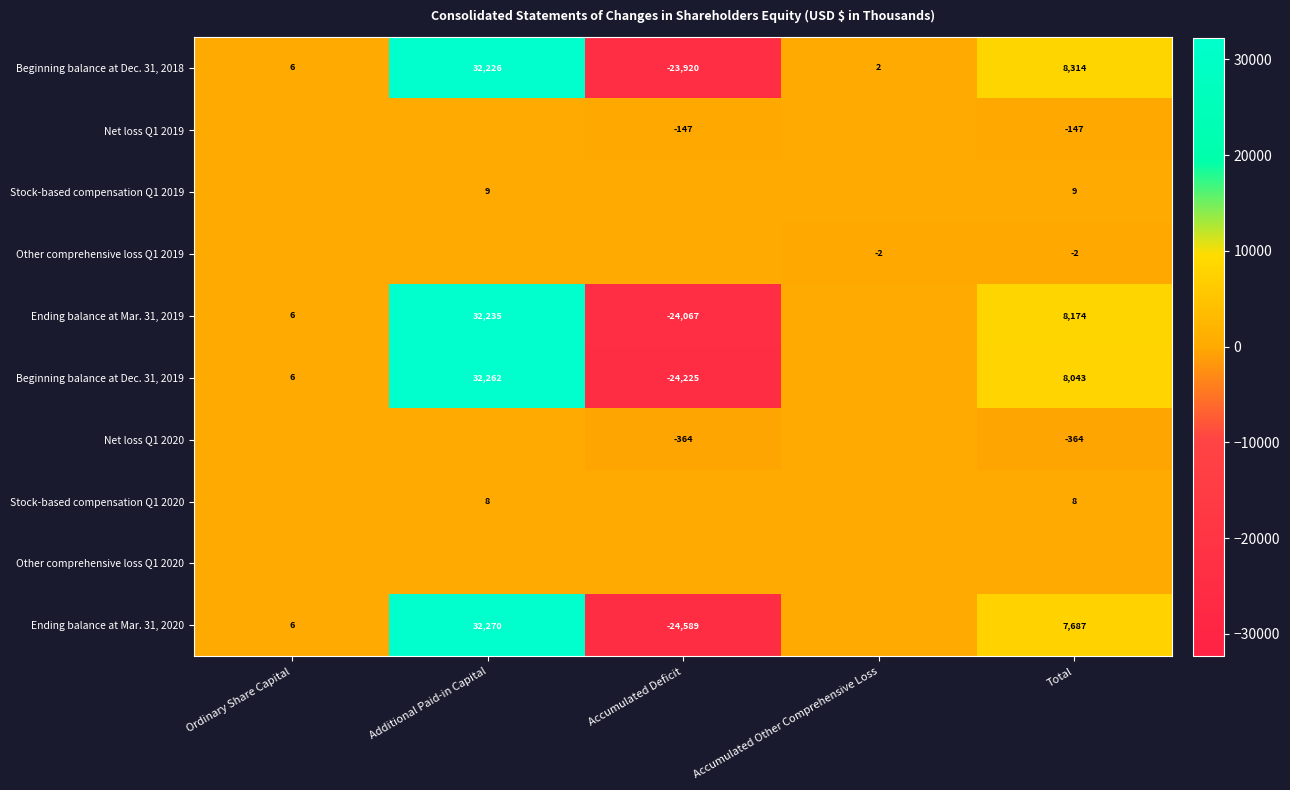

Which category has the highest value in the Beginning balance at Dec. 31, 2018 series?

Additional Paid-in Capital